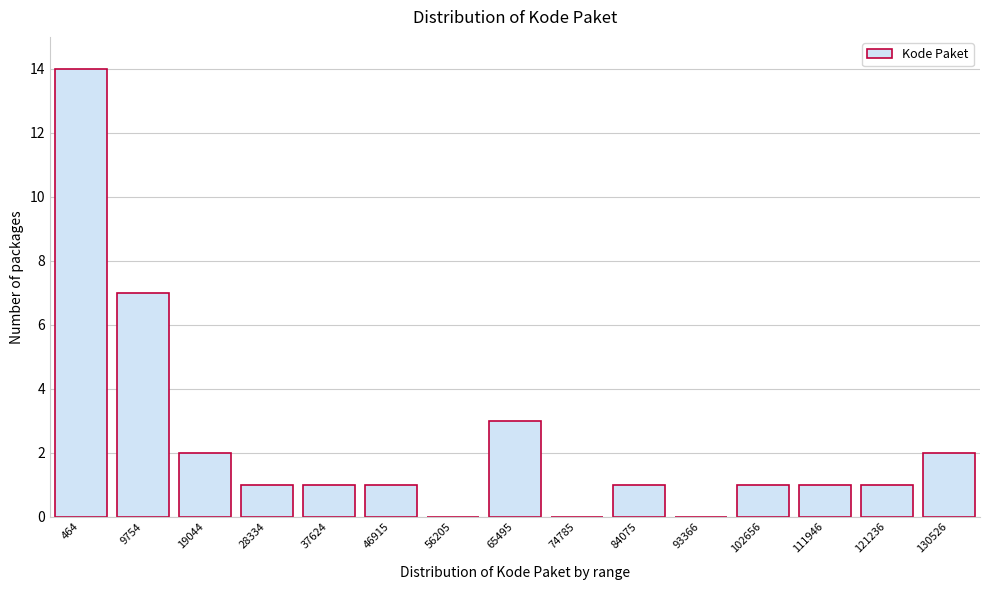

Reading right to left, what are all the values shown in this chart?

130526=2	121236=1	111946=1	102656=1	93366=0	84075=1	74785=0	65495=3	56205=0	46915=1	37624=1	28334=1	19044=2	9754=7	464=14